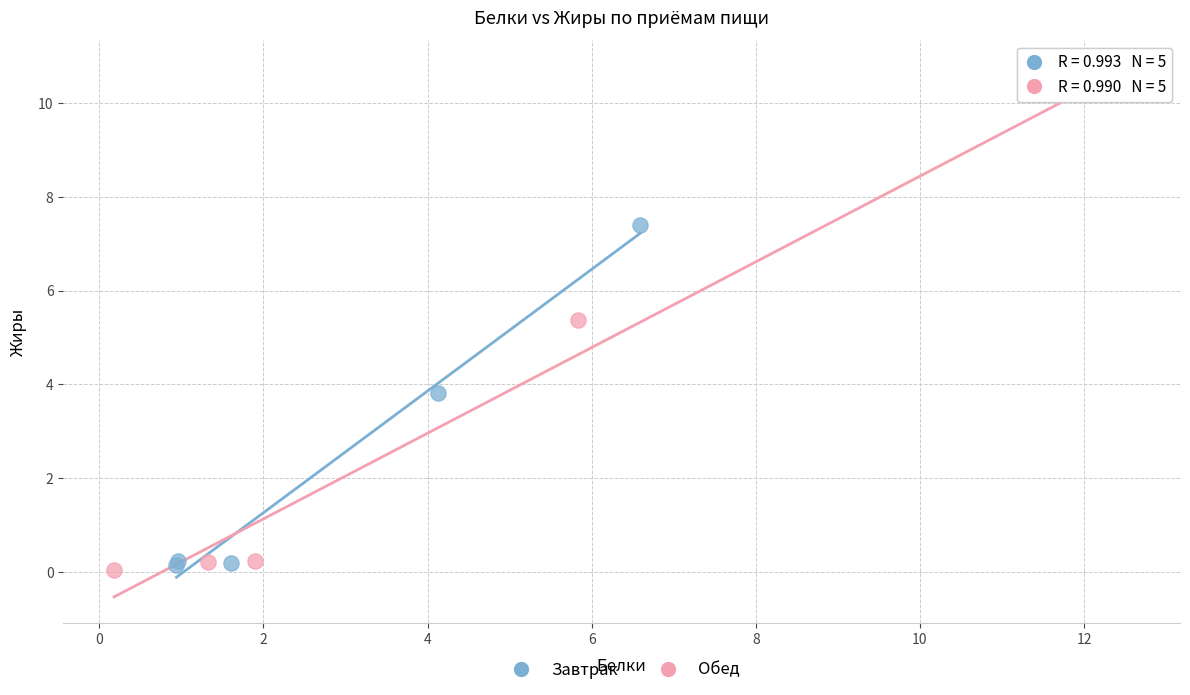

Which series contains the highest Y value?

Обед